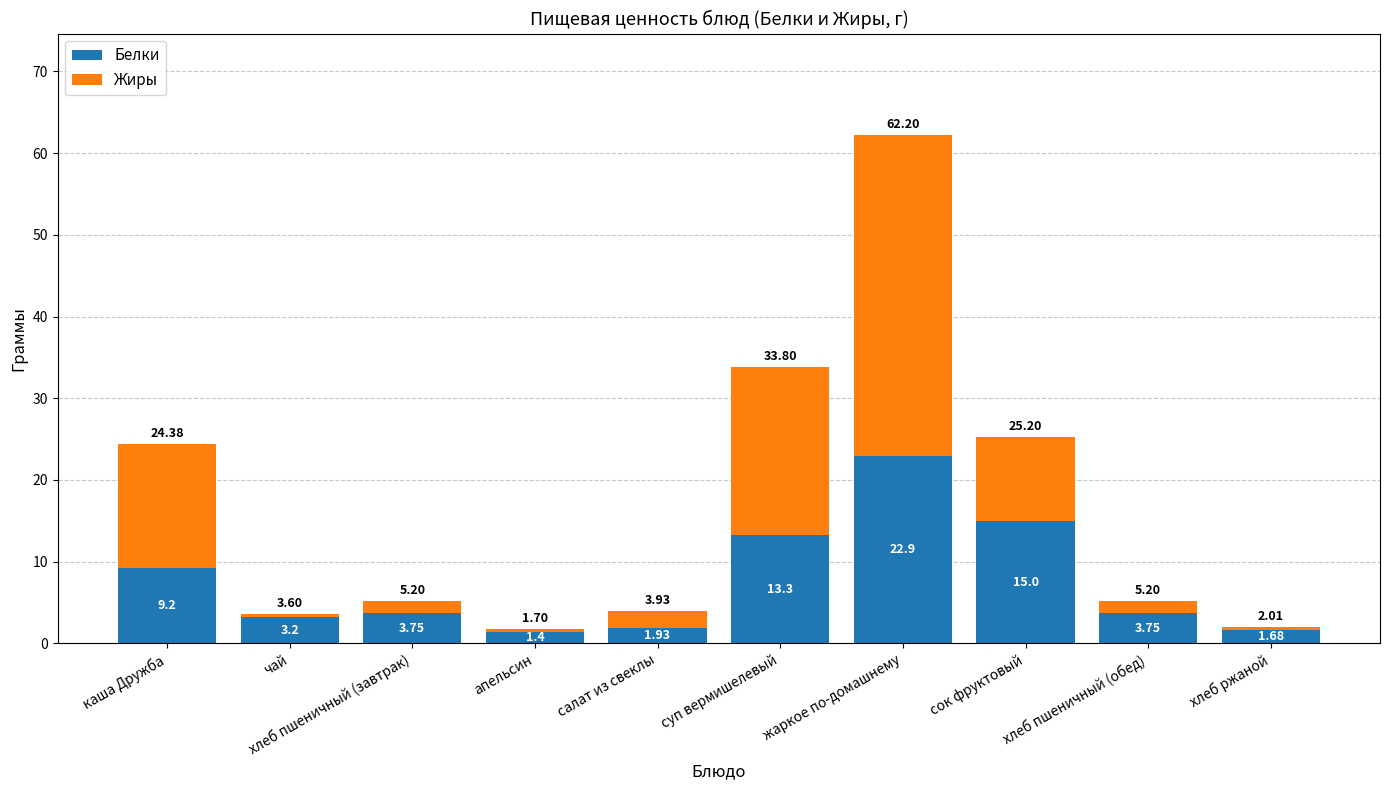

Where is Белки nearest to the value 12?

суп вермишелевый